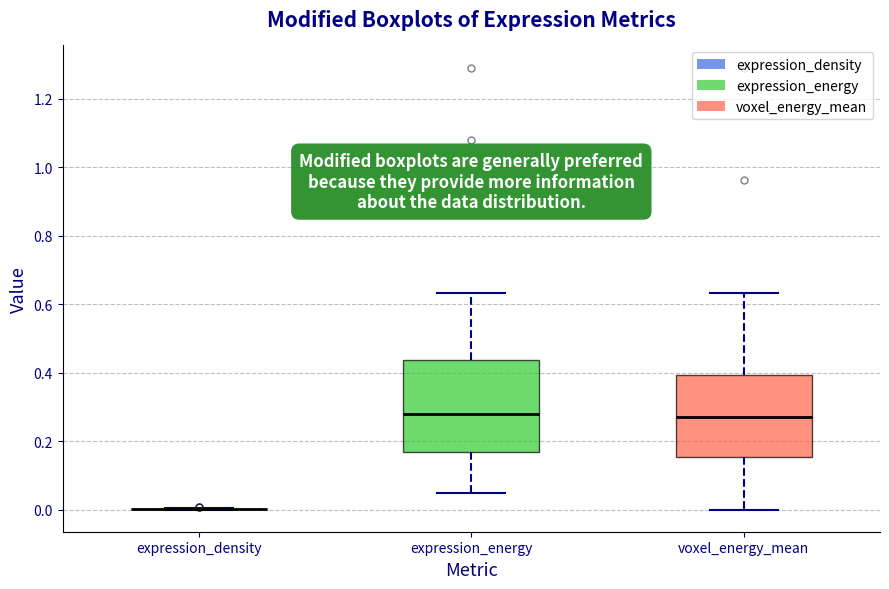

Reading left to right, read every box against the y-axis: the position of its median line, the range the box covers, and the ends of its whiskers. The values are not printed on the chart, so give them approximately, as read against the axis.

expression_density: box collapsed to a line at 0.00, whiskers 0.00 to 0.00
expression_energy: median 0.28, box 0.16 to 0.44, whiskers 0.04 to 0.64
voxel_energy_mean: median 0.28, box 0.16 to 0.40, whiskers 0.00 to 0.64